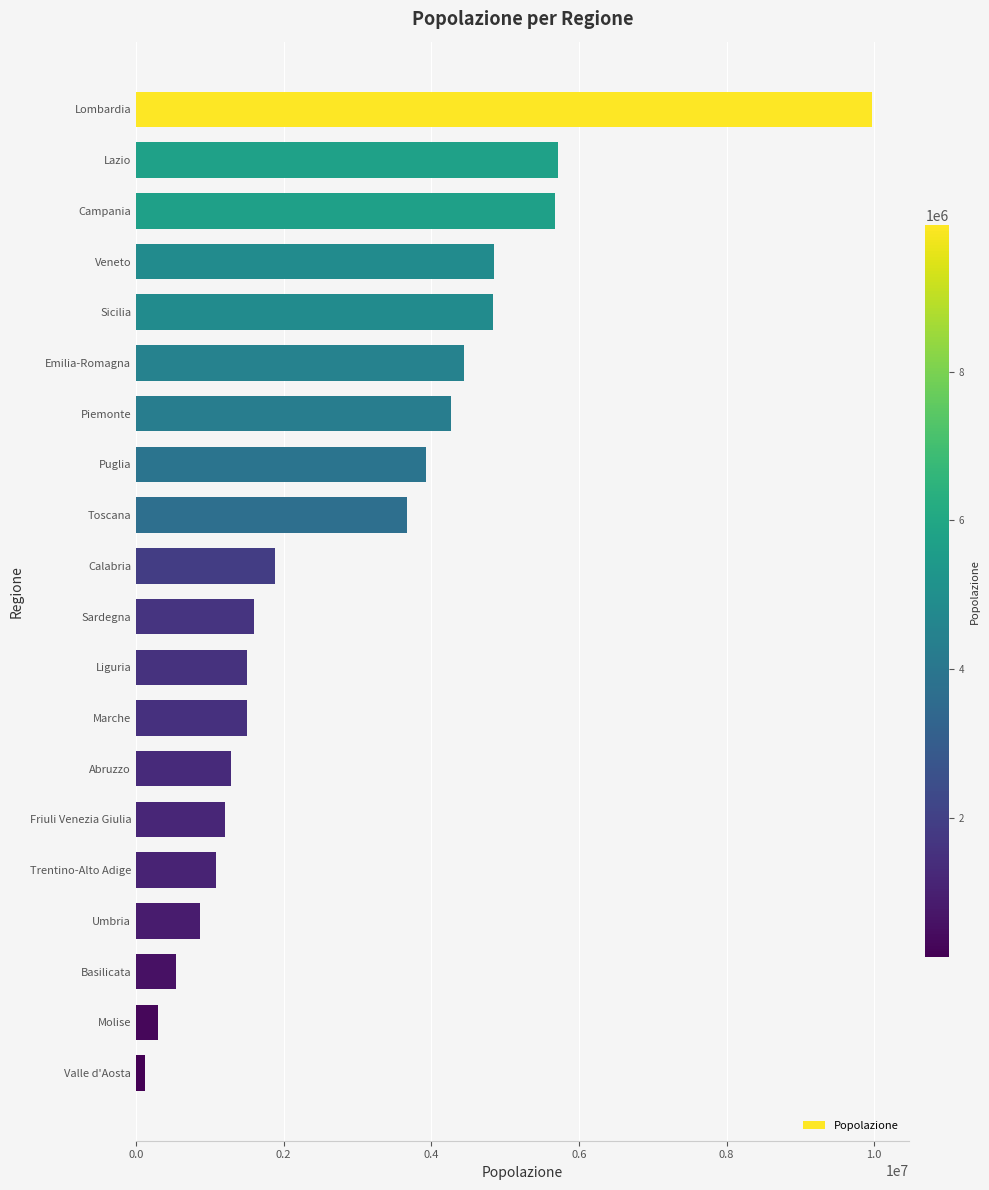

At which category does the chart reach its peak across all series?

Lombardia